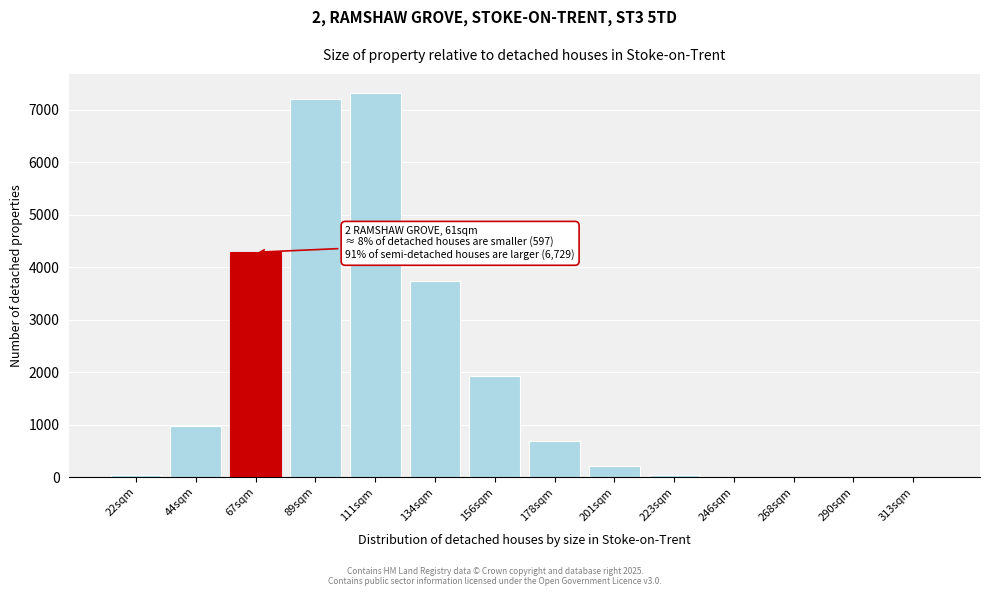

Which has a higher value, 89sqm or 44sqm?

89sqm